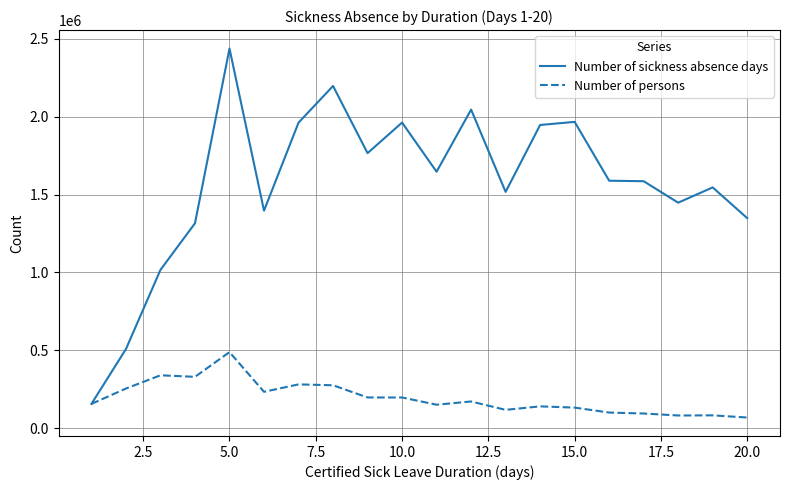

Which series has the largest total across all categories?

Number of sickness absence days